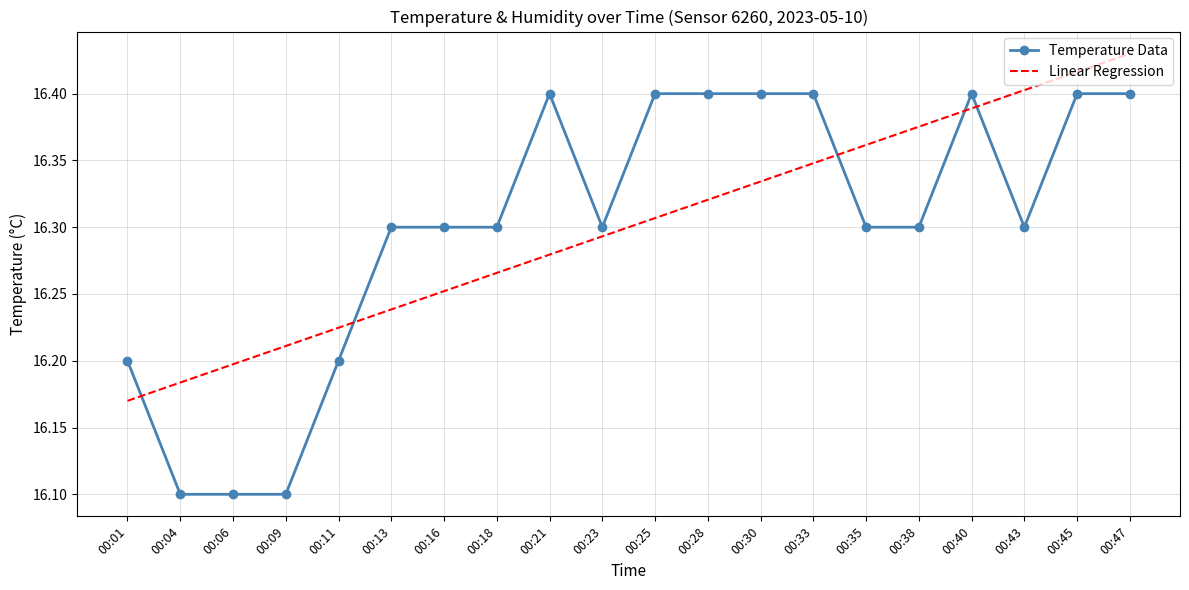

Which series has the largest range (max minus min)?

Temperature Data